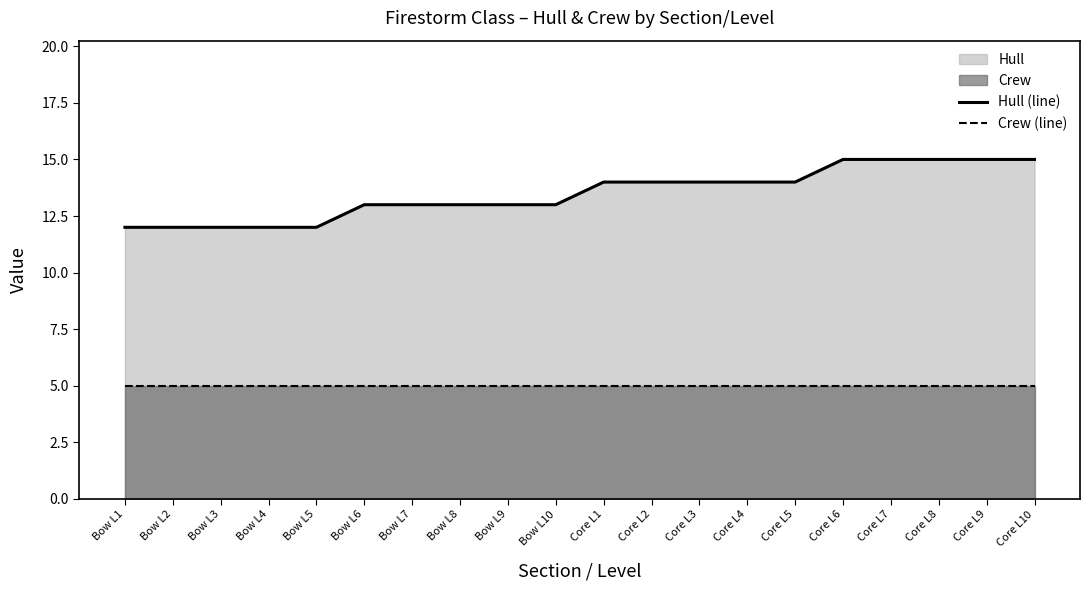

Which series has the largest range (max minus min)?

Hull (line)